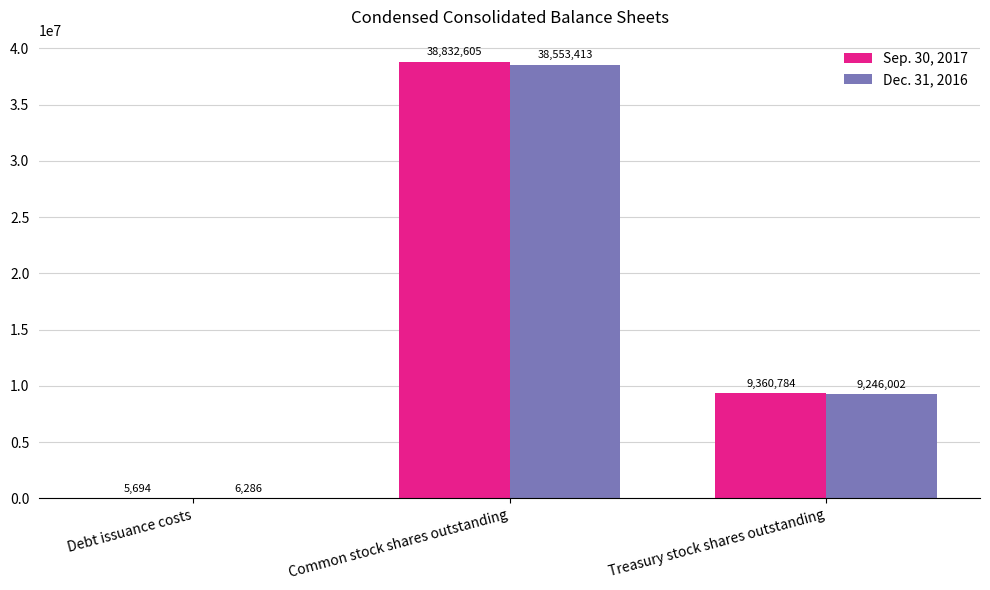

The Sep. 30, 2017 series shows 13554069 at Treasury stock shares outstanding. True or false?

False